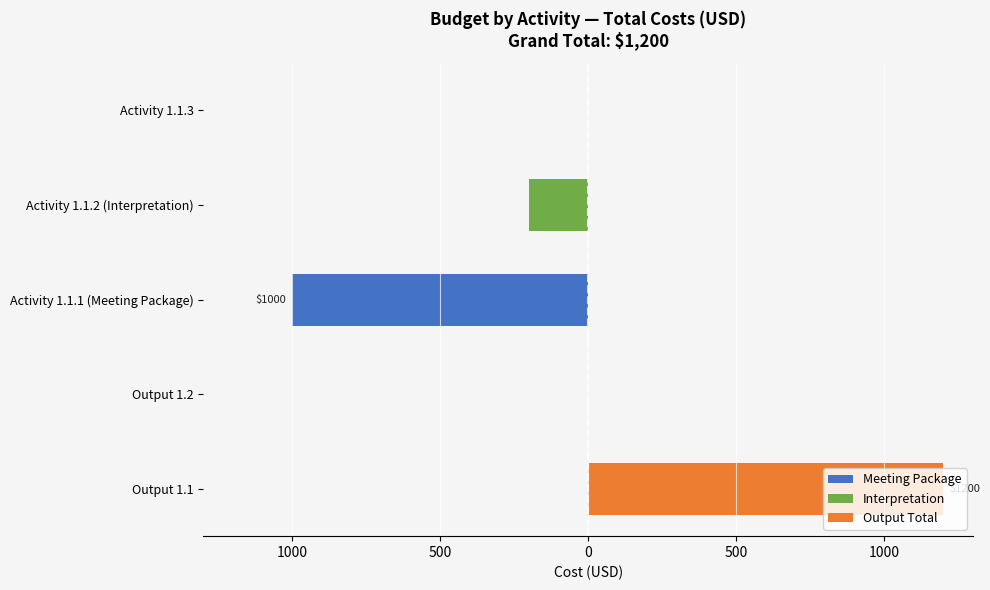

What is the sum of all Interpretation values?

-200